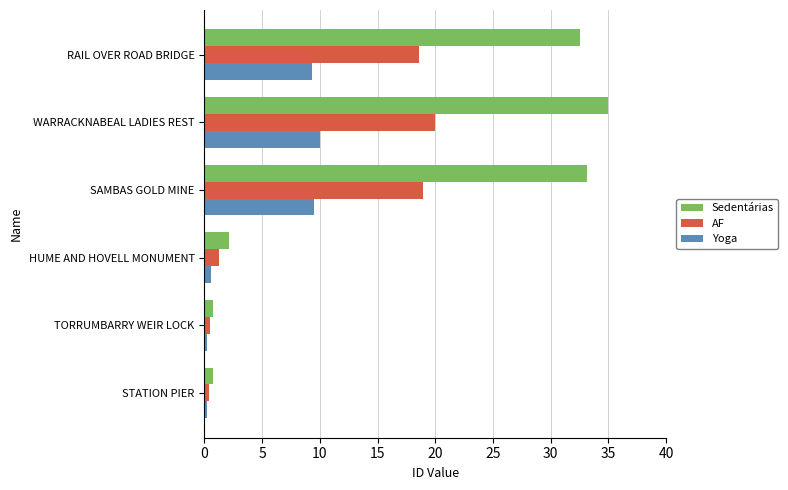

Which series has the widest spread of values?

Sedentárias